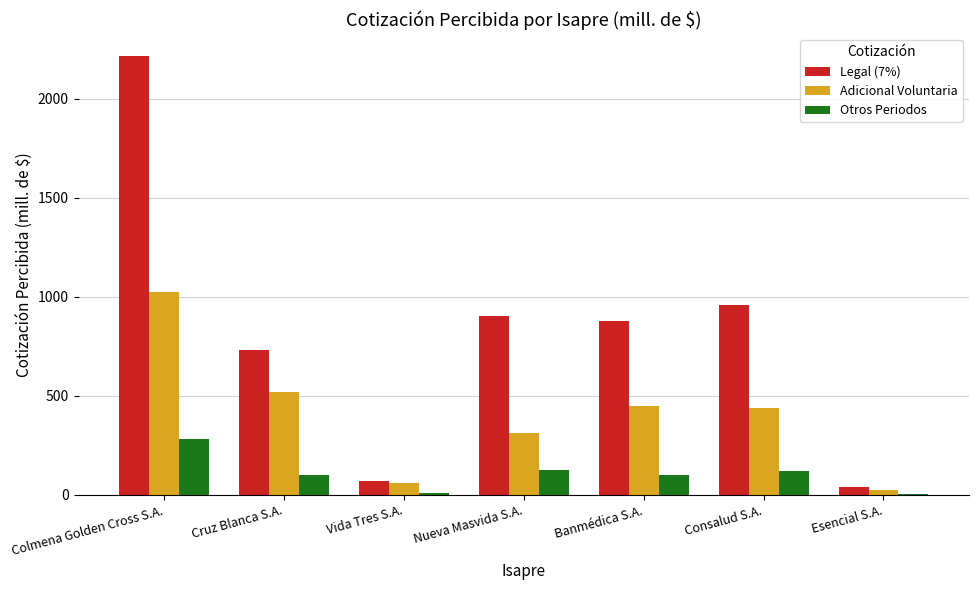

What is the total value across all series at Banmédica S.A.?

1431.5